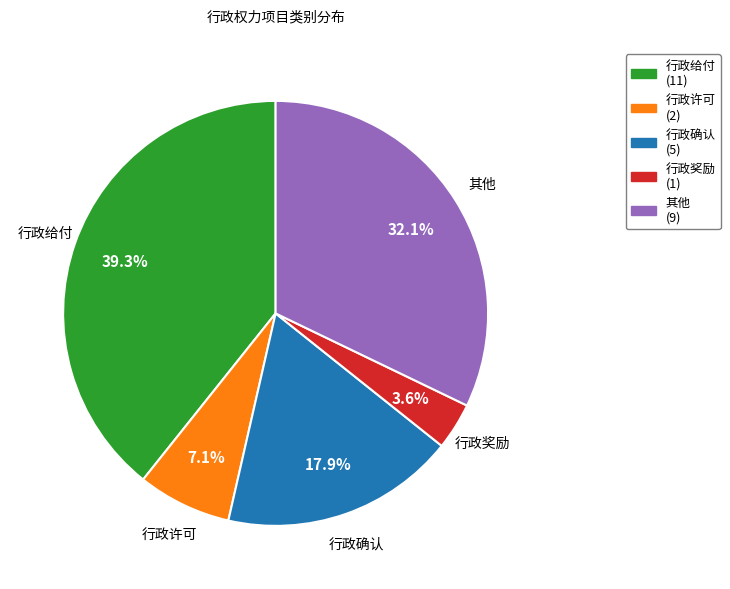

What percentage is NOT represented by 行政奖励?

96.4%